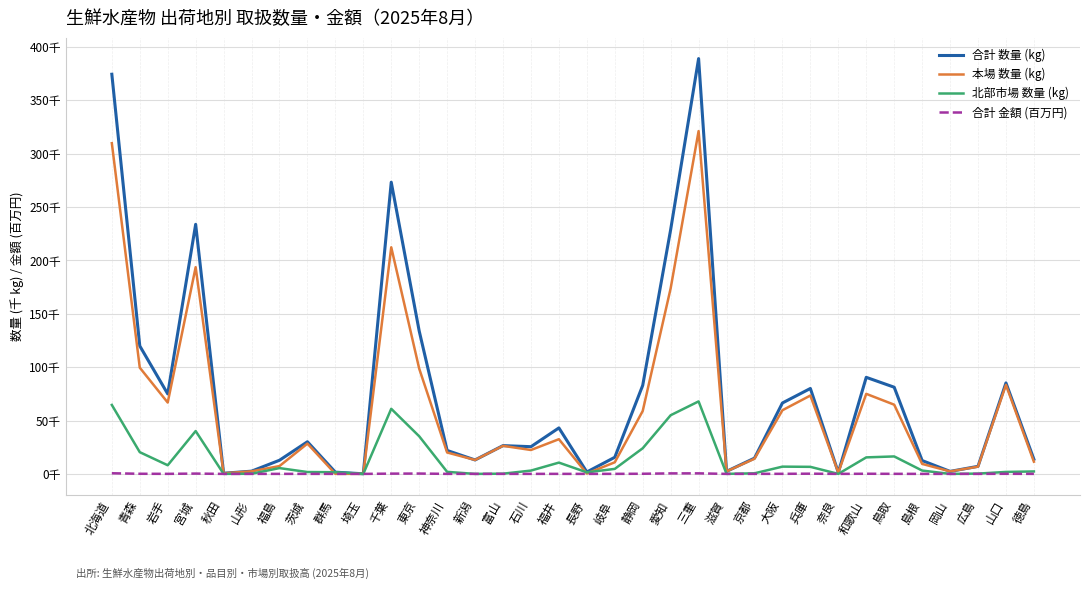

What are all the series names shown in the legend?

合計 数量 (kg), 本場 数量 (kg), 北部市場 数量 (kg), 合計 金額 (百万円)